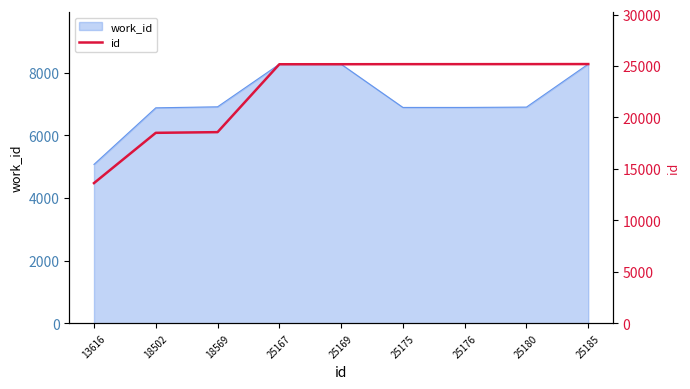

Reading left to right, what are all the values shown in this chart?

13616=13616	18502=18502	18569=18569	25167=25167	25169=25169	25175=25175	25176=25176	25180=25180	25185=25185